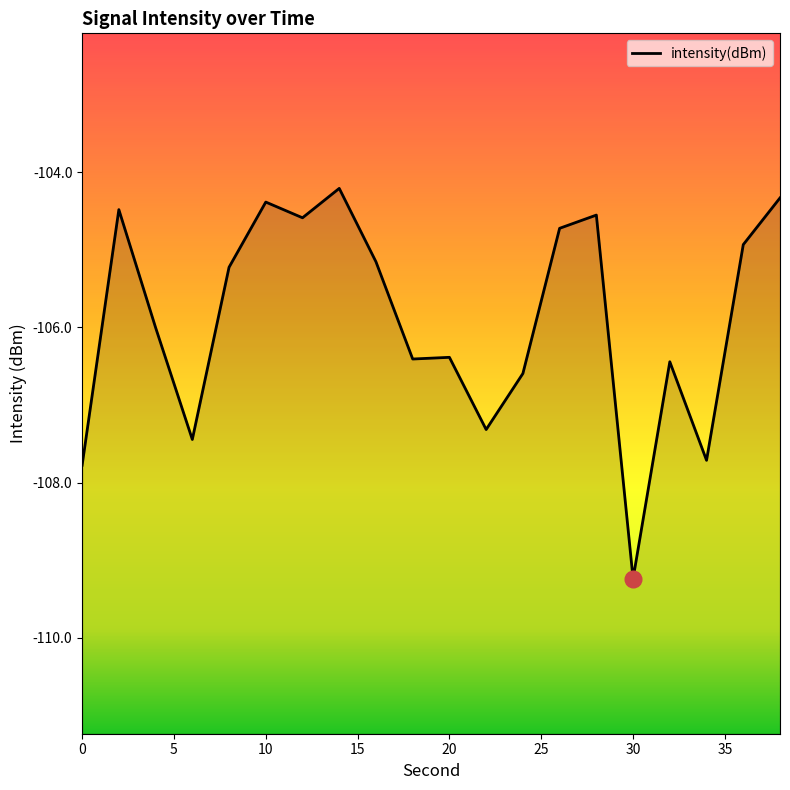

Is this an area chart (filled region under the line)?

No